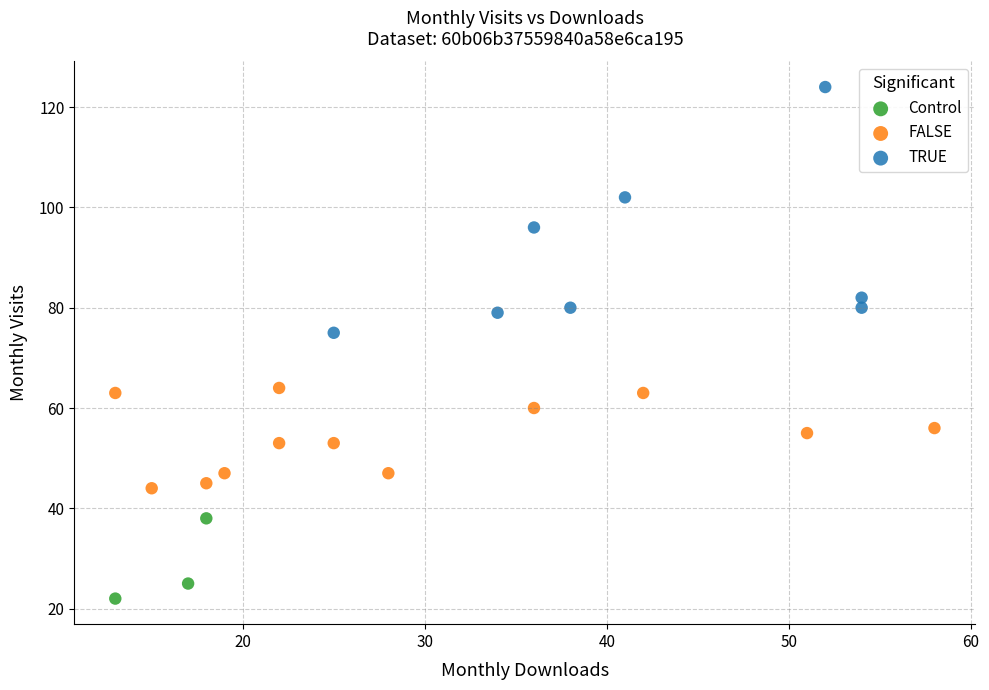

Which series reaches the maximum Y coordinate?

TRUE